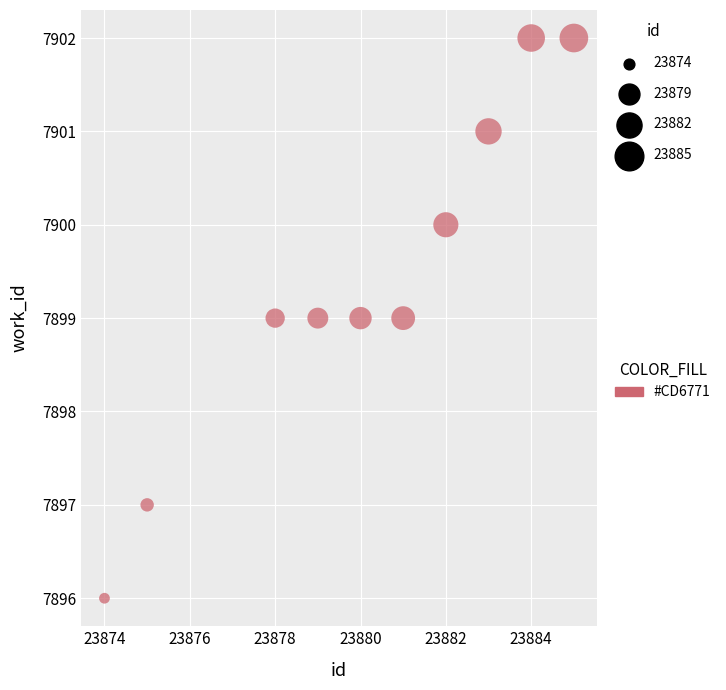

What is the range of Y values (max minus min)?

6